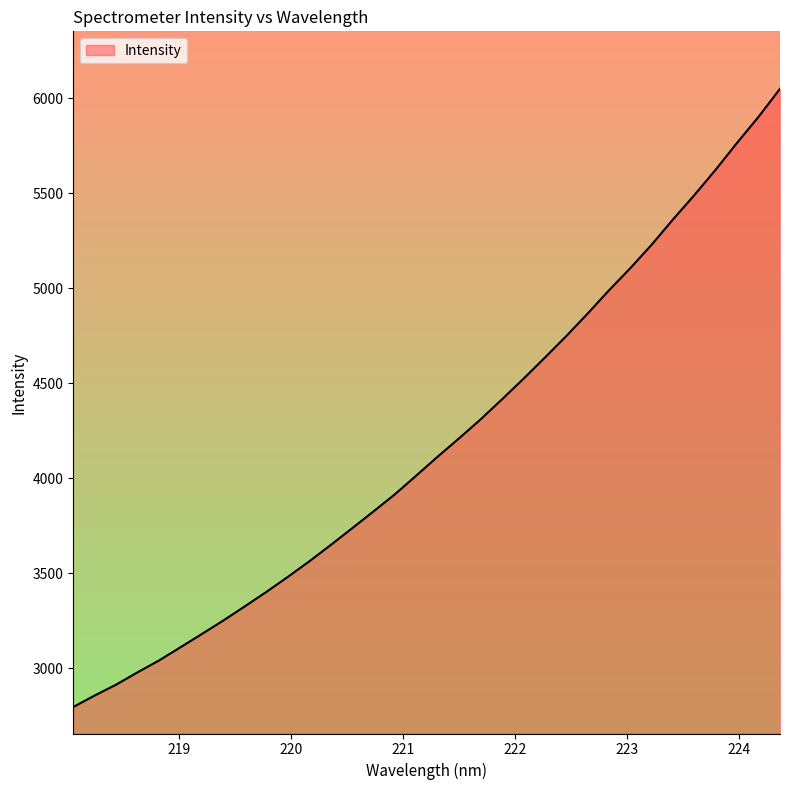

List the labels in order of value, largest first.

224.3616, 224.1709, 223.9802, 223.7895, 223.5987, 223.408, 223.2172, 223.0264, 222.8355, 222.6447, 222.4538, 222.263, 222.0721, 221.8812, 221.6902, 221.4993, 221.3083, 221.1174, 220.9264, 220.7354, 220.5444, 220.3533, 220.1623, 219.9712, 219.7801, 219.589, 219.3979, 219.2067, 219.0156, 218.8244, 218.6332, 218.442, 218.2508, 218.0596